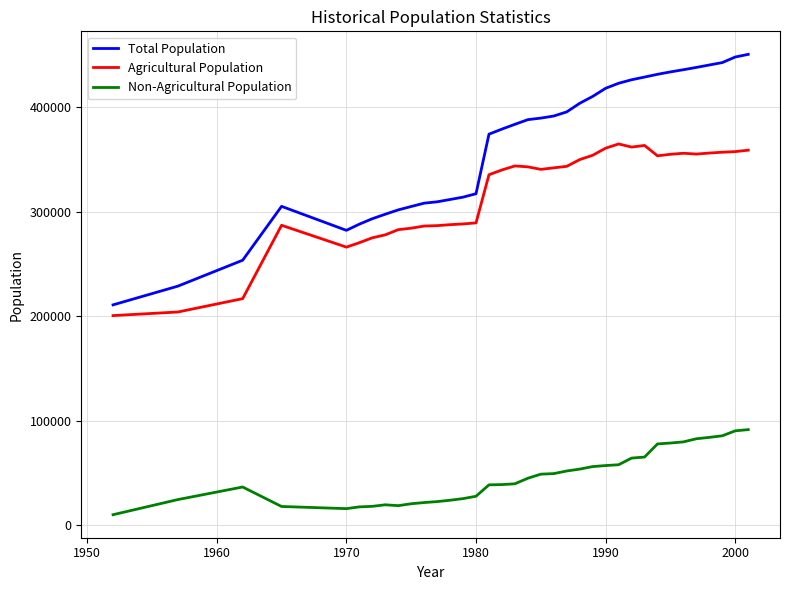

What is the maximum value shown in the chart?

450647